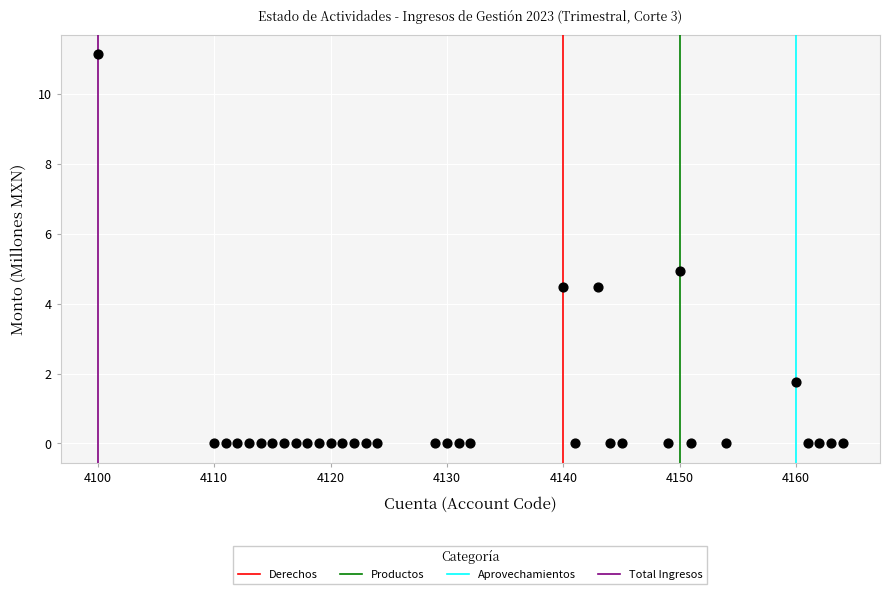

What is the range of X values (max minus min)?

64.0